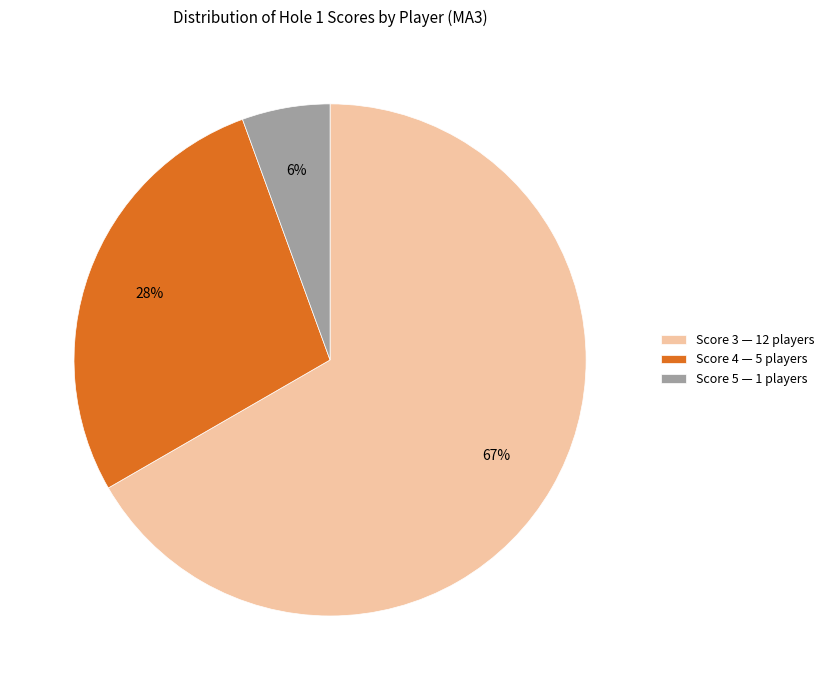

Which slice is the smallest?

Score 5 — 1 players